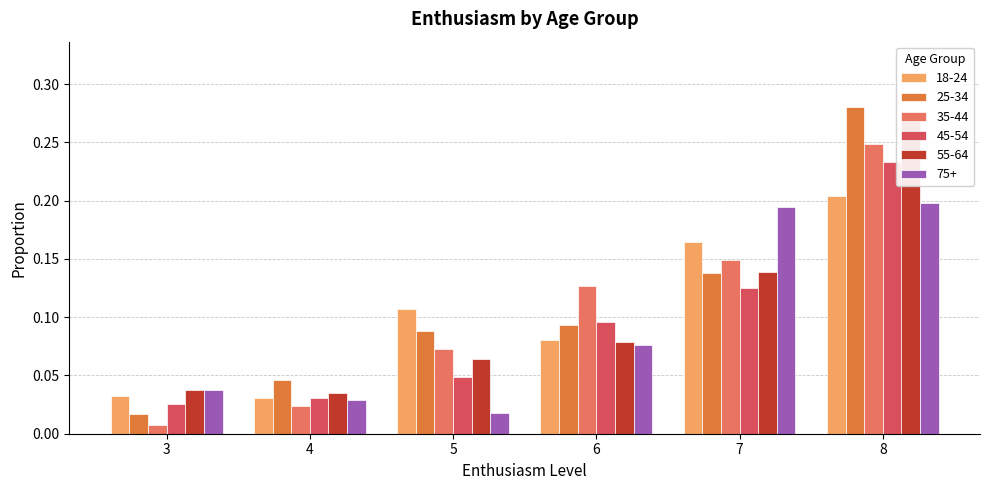

What is the value of the 35-44 bar at the 6th from the left?

0.2